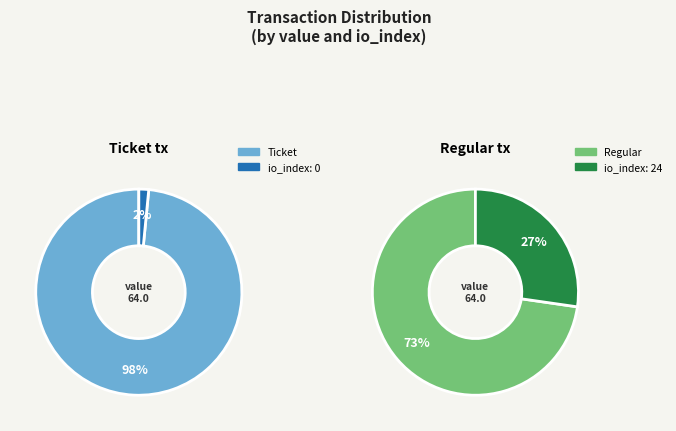

To the nearest percent, what is the difference between the 0 and 1 slice percentages?

45%